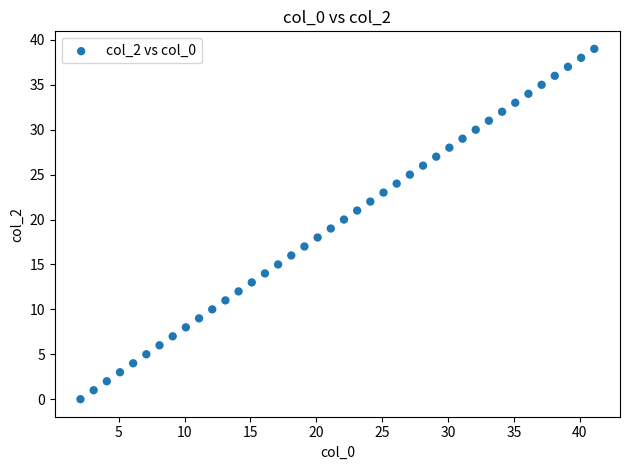

What is the range of Y values (max minus min)?

39